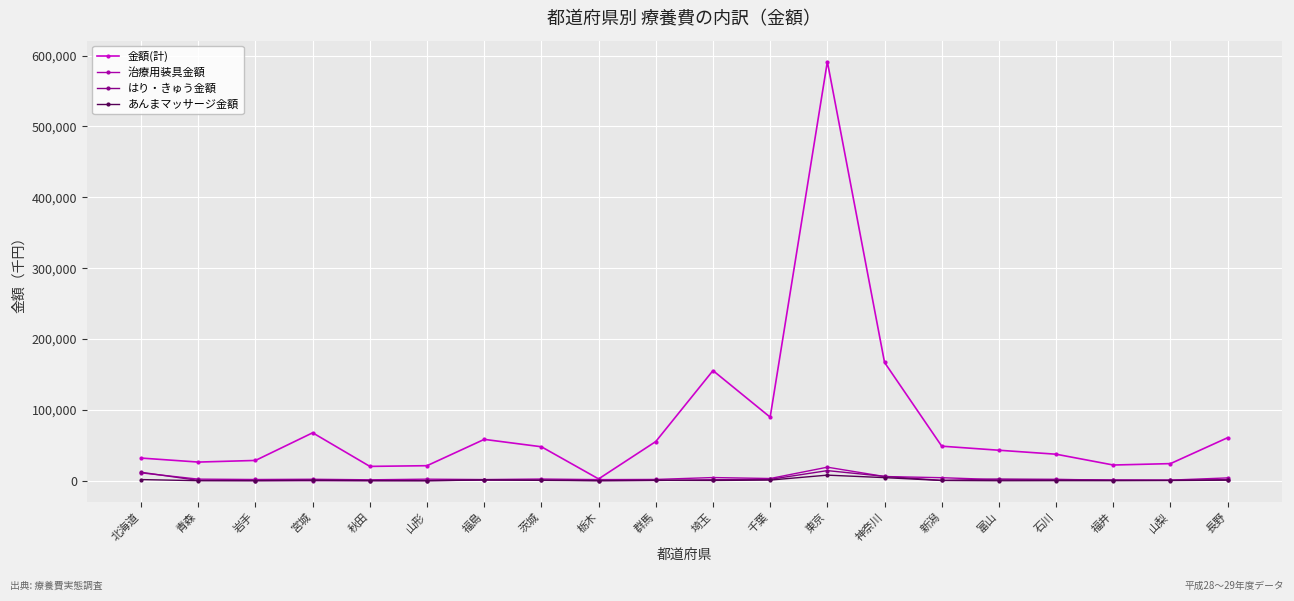

What is the maximum value for はり・きゅう金額?

14307.4